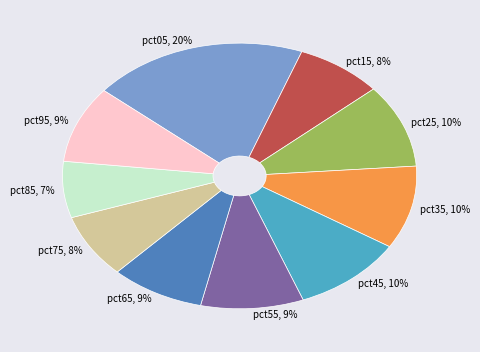

To the nearest percent, what is the average slice percentage?

10%